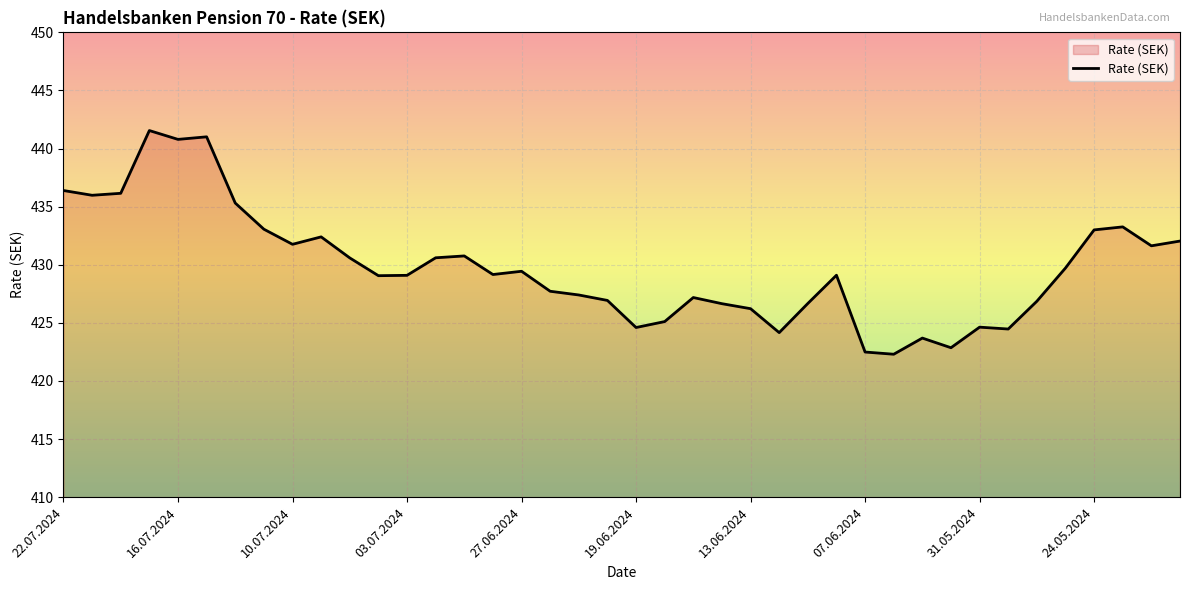

What is the greatest value displayed?

441.6